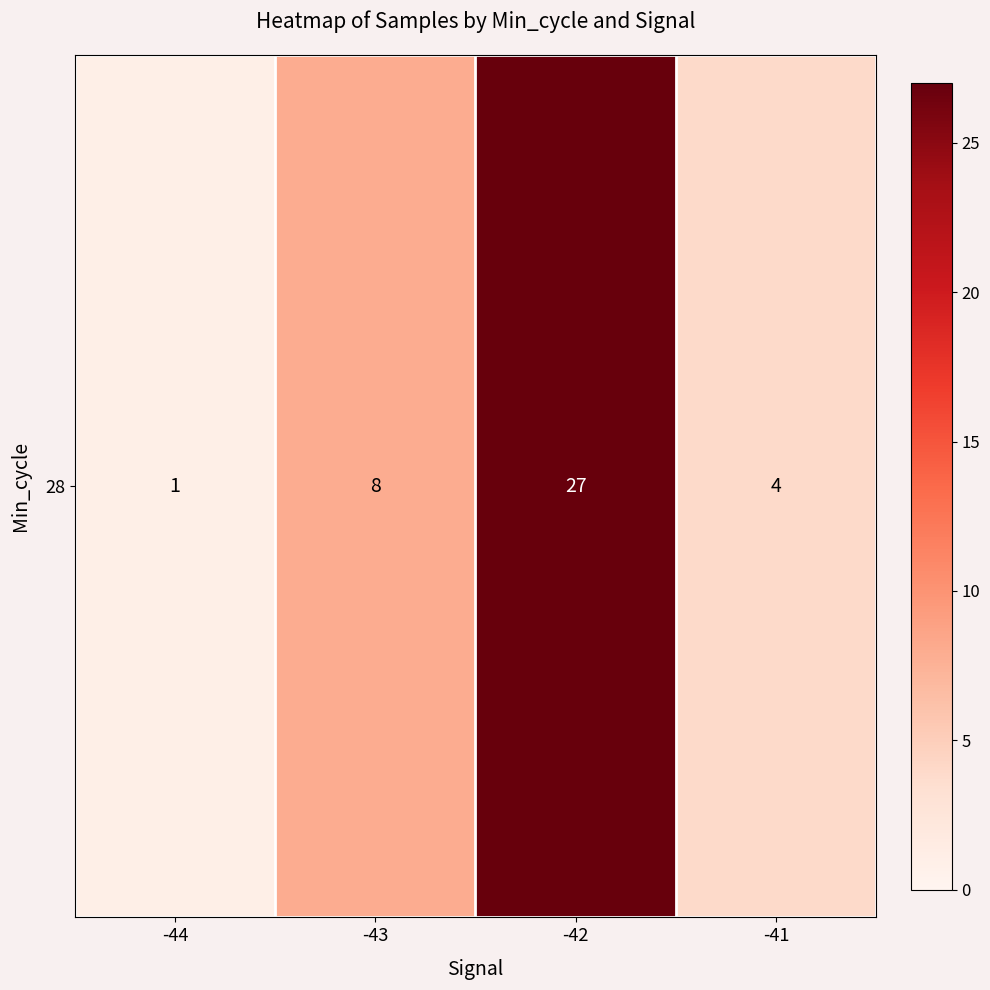

Which label corresponds to the largest value in the chart?

-42